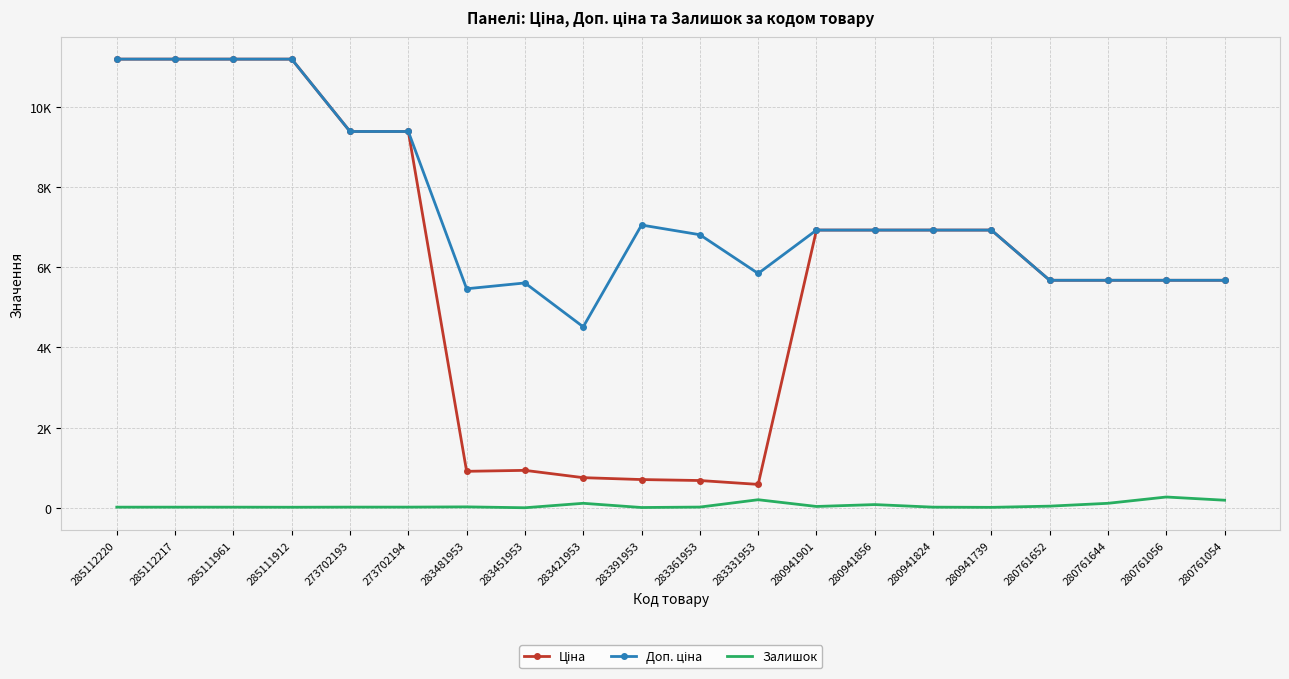

True or false: Доп. ціна and Ціна intersect in this chart.

False